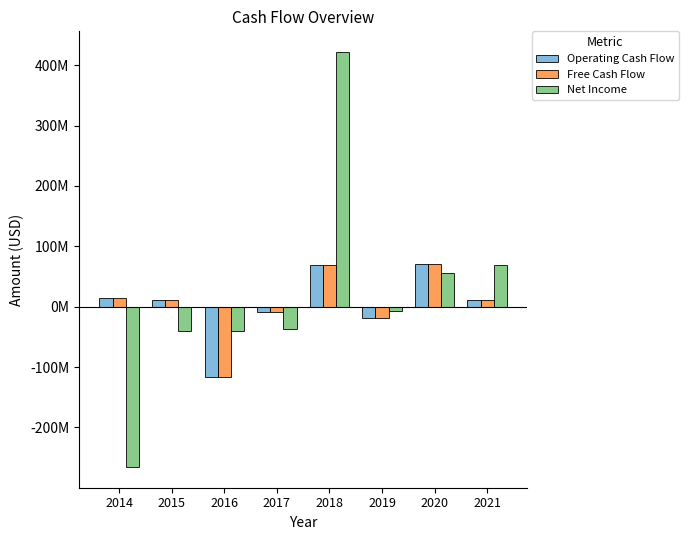

Are the bars horizontal?

No